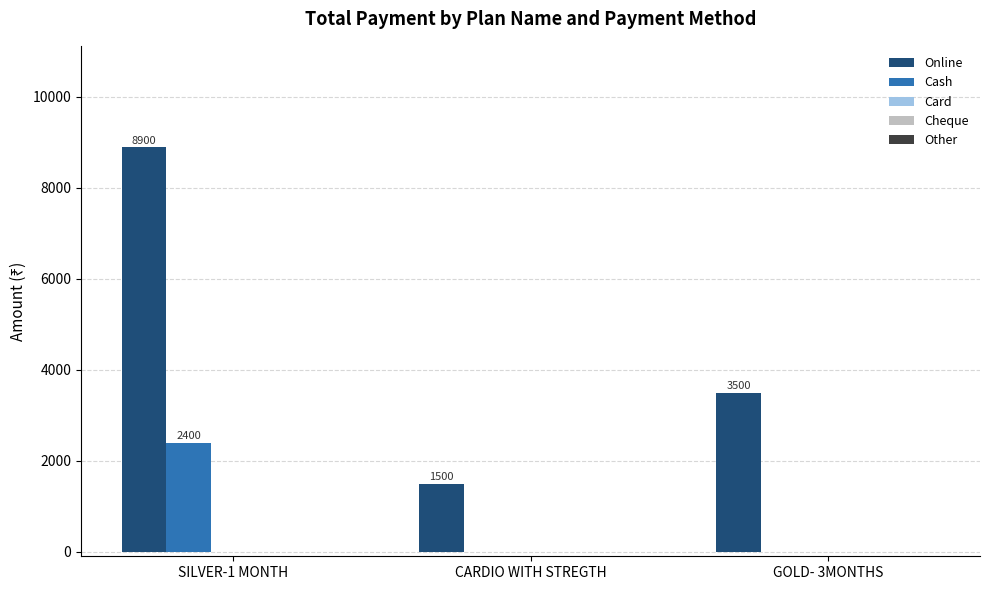

Read the Online value at SILVER-1 MONTH, to the nearest 50.

8900